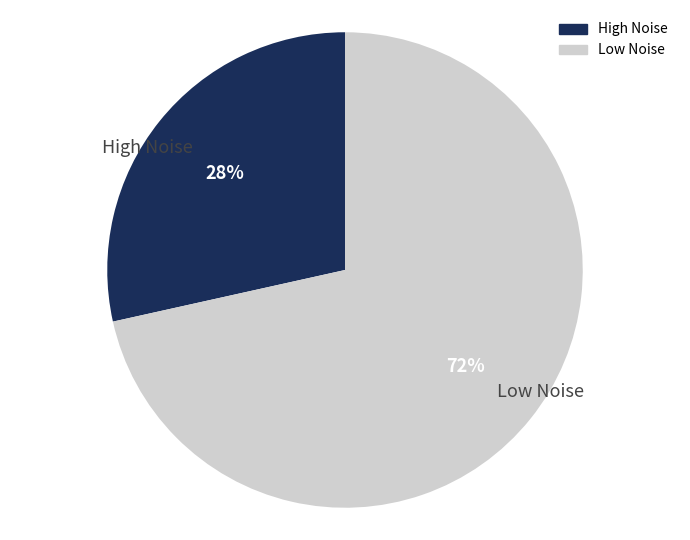

What percentage is the Low Noise slice, to the nearest percent?

72%